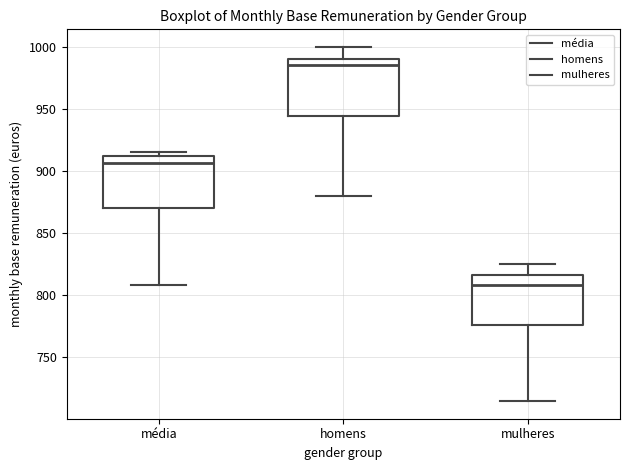

Reading left to right, transcribe this box plot: for each box, give where its median line is, the range the box spans, and where its two whiskers end, as read against the y-axis. The values are not printed on the chart, so give them approximately, as read against the axis.

média: median 905, box 870 to 910, whiskers 810 to 915
homens: median 985, box 945 to 990, whiskers 880 to 1000
mulheres: median 810, box 775 to 815, whiskers 715 to 825